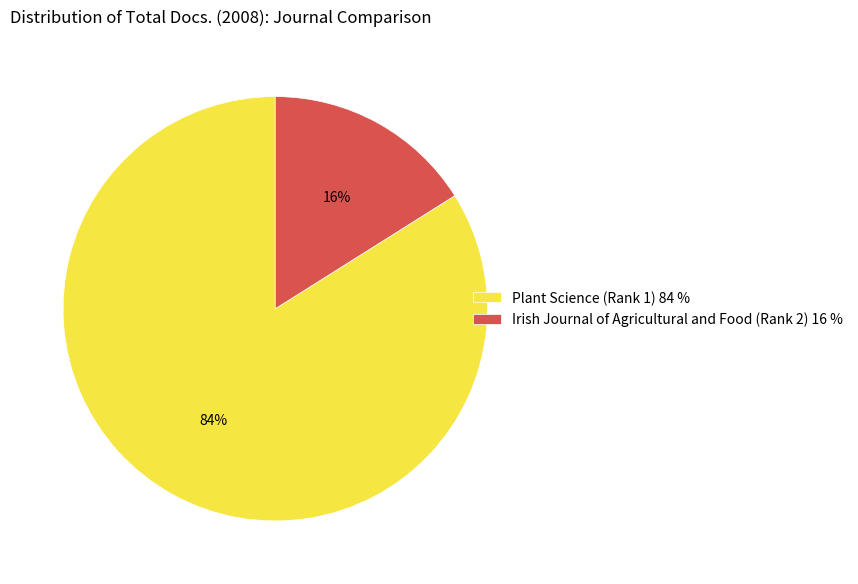

To the nearest percent, what is the difference between the largest and smallest slice percentages?

68%